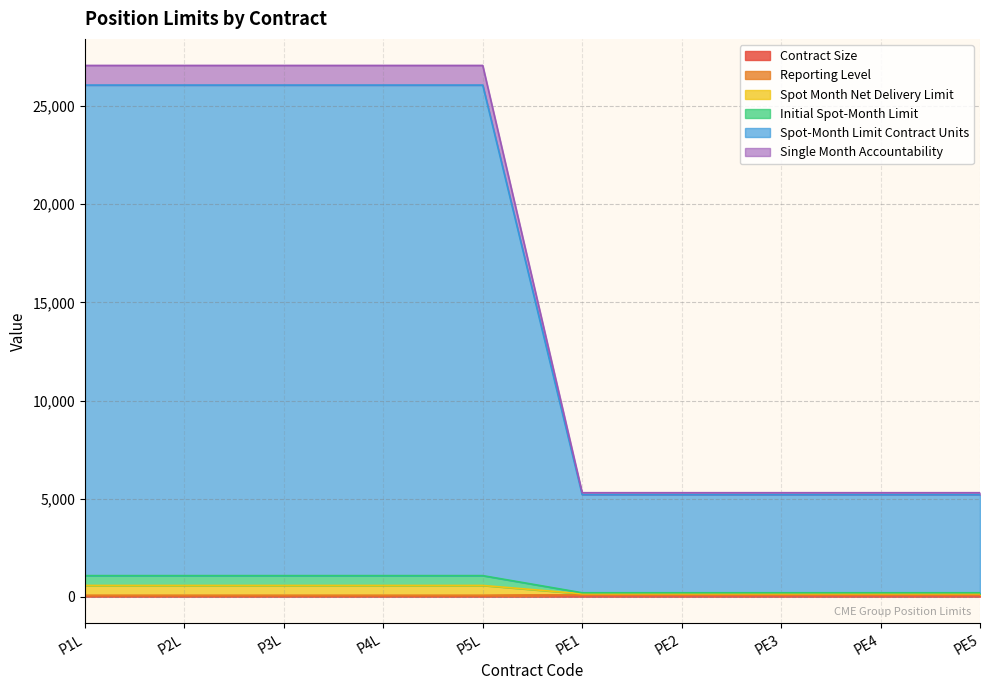

Does the chart have visible grid lines?

Yes